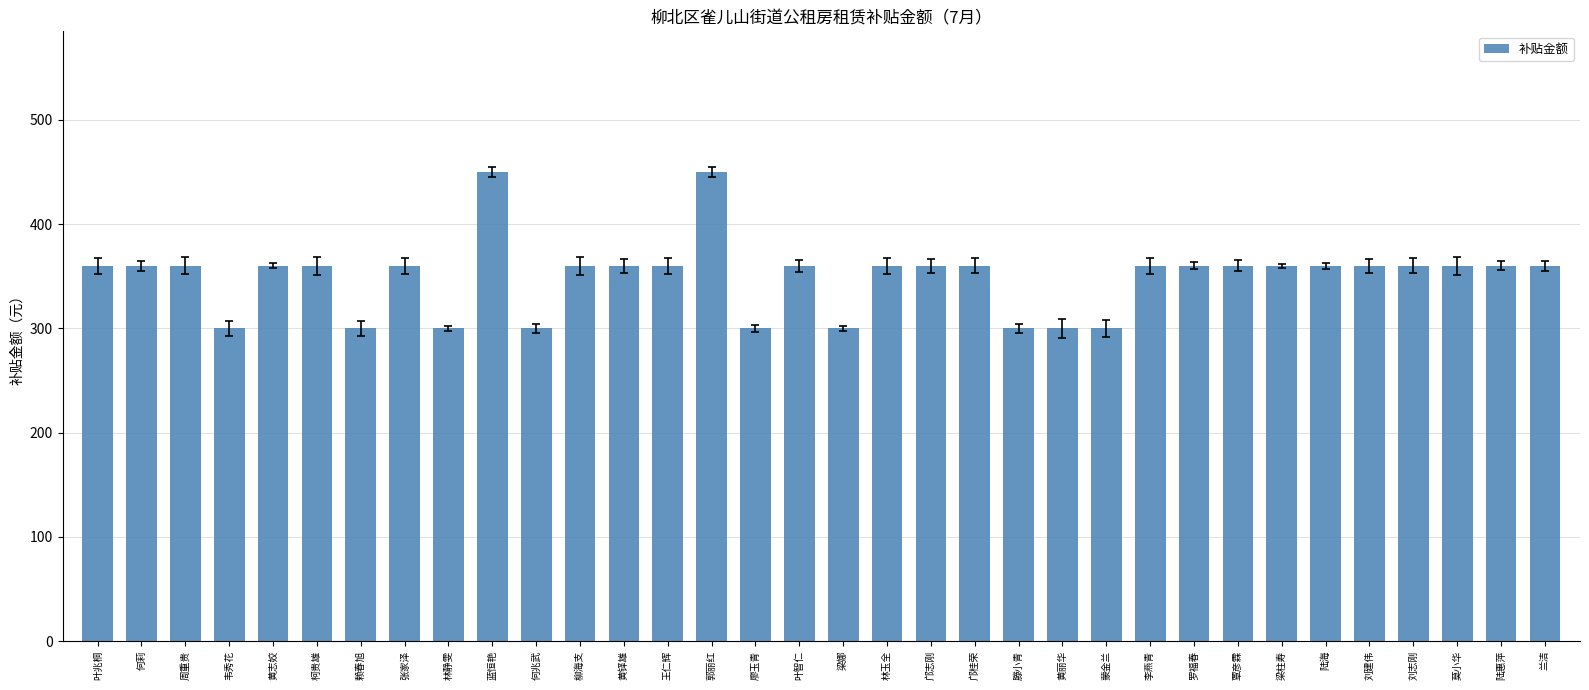

What is the sum of all values?

11880